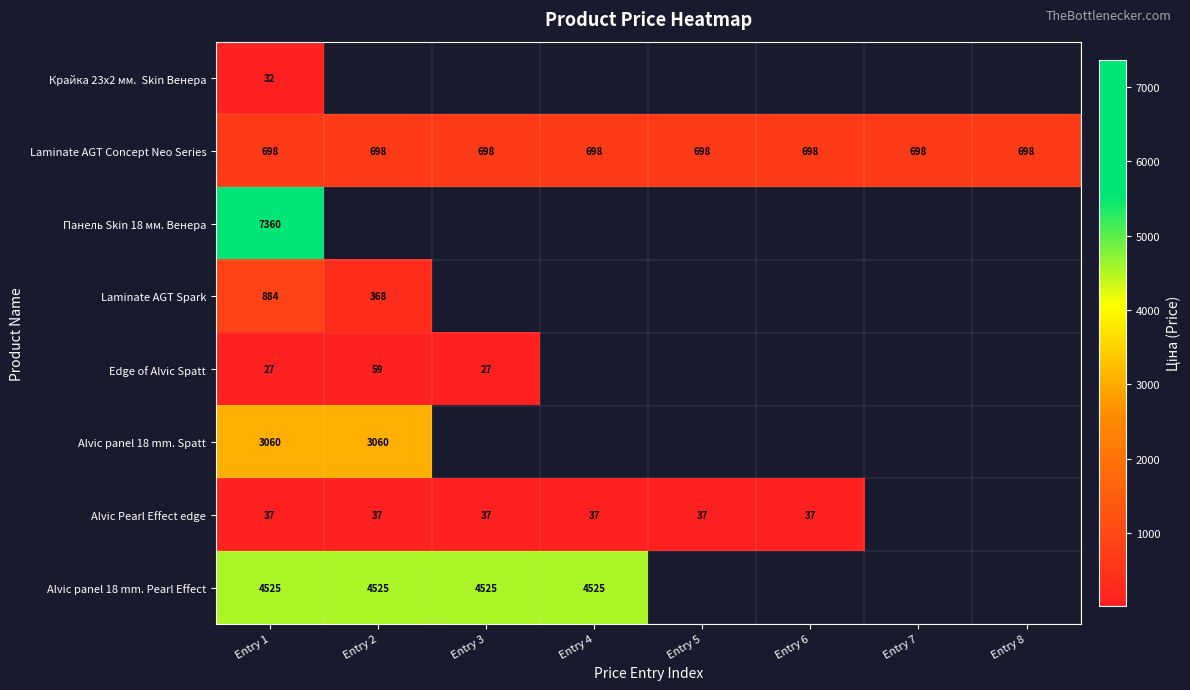

What is the approximate value of Laminate AGT Concept Neo Series at Entry 2?

698.3